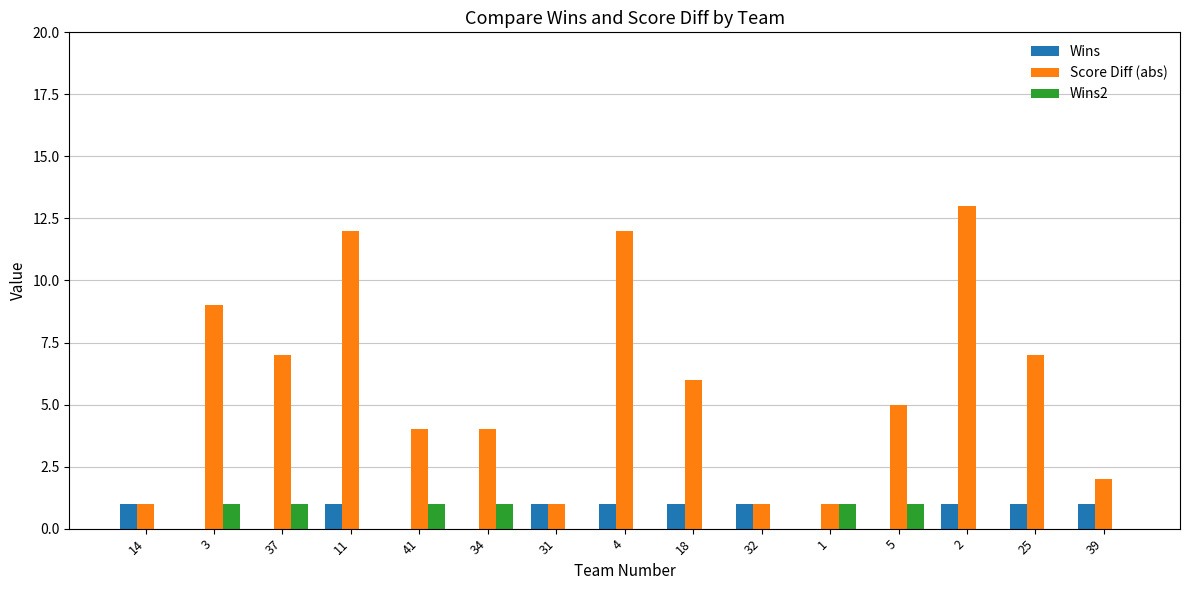

At which label does Score Diff (abs) first exceed 5?

3